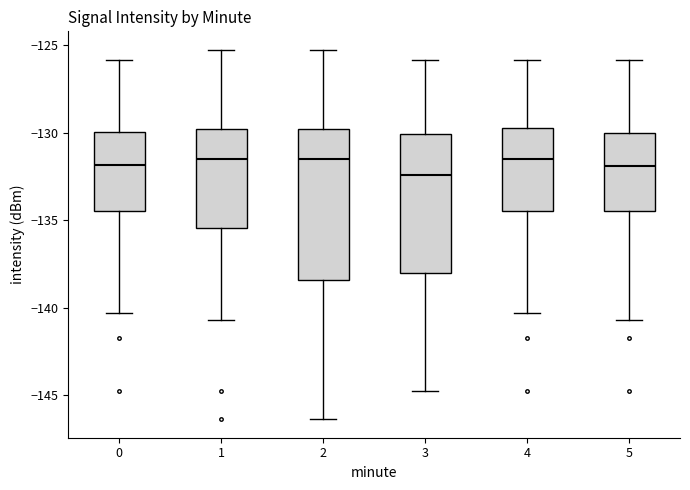

Comparing the boxes themselves (not the whiskers), which one is the tallest?

2